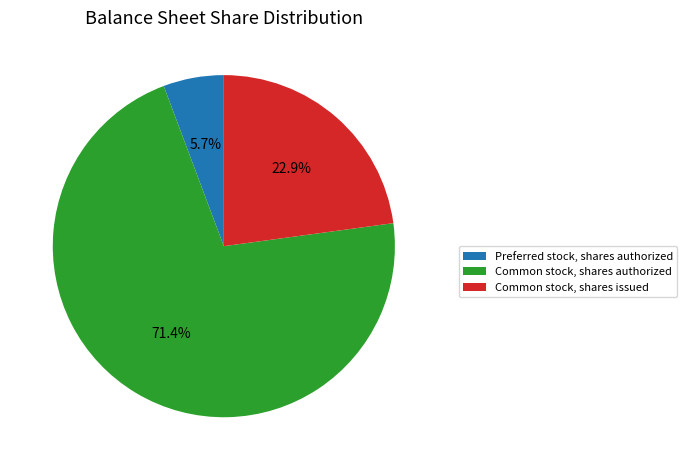

What percentage is NOT represented by Common stock, shares issued?

77.1%